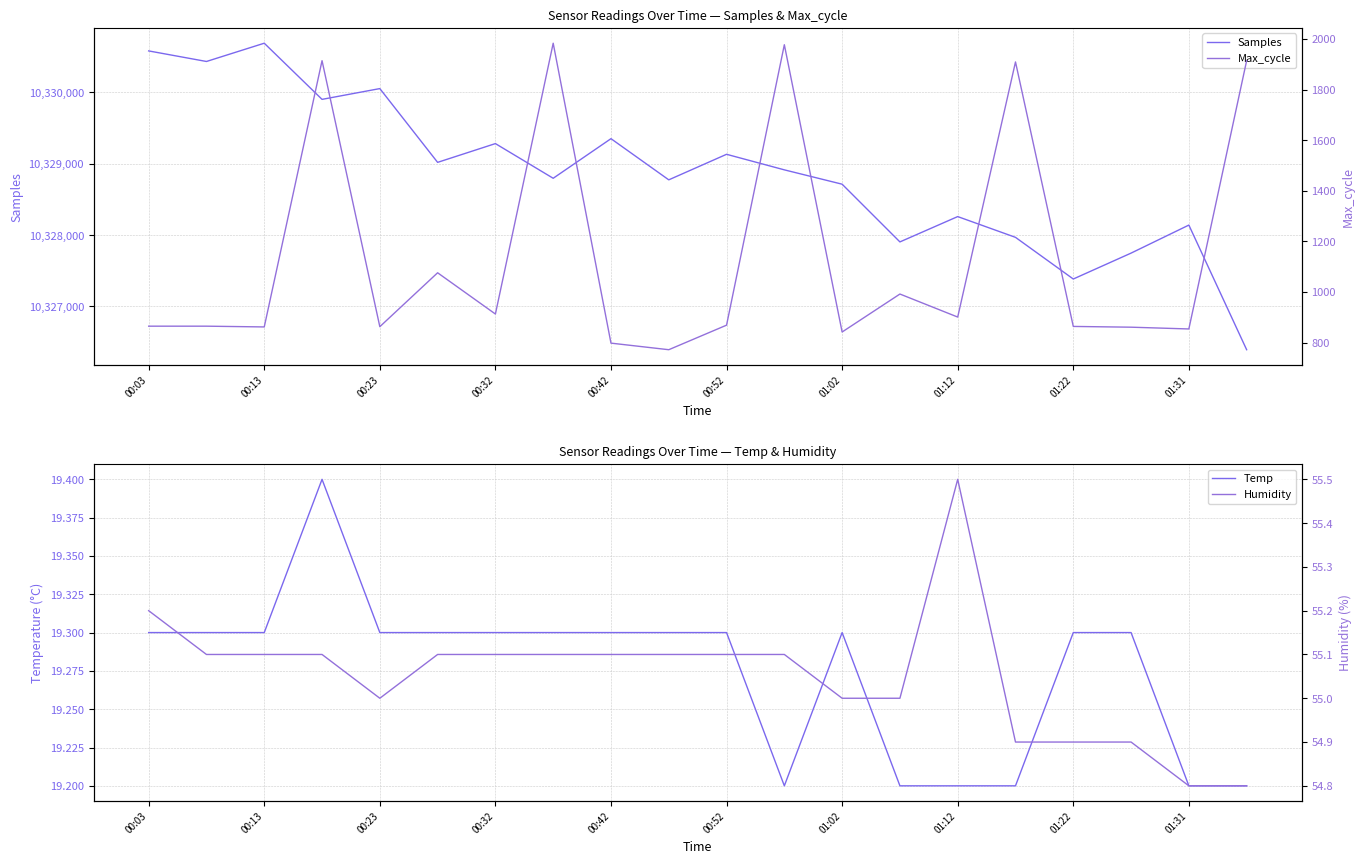

Read the Temp value at 00:32.

19.3